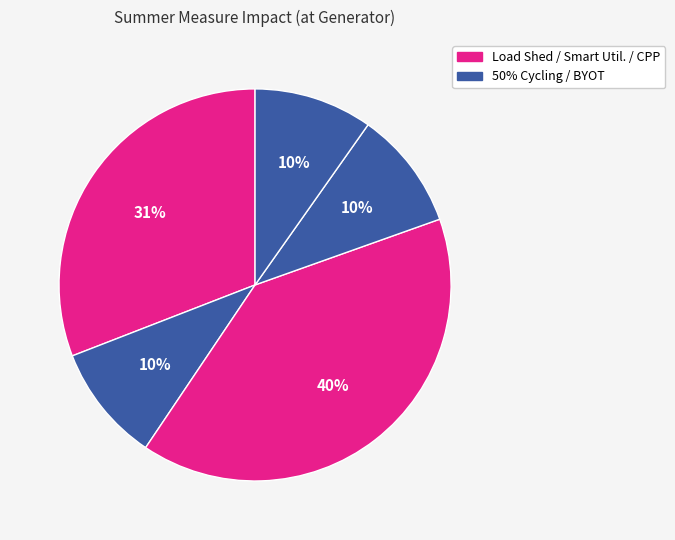

Does any single category account for the majority?

No